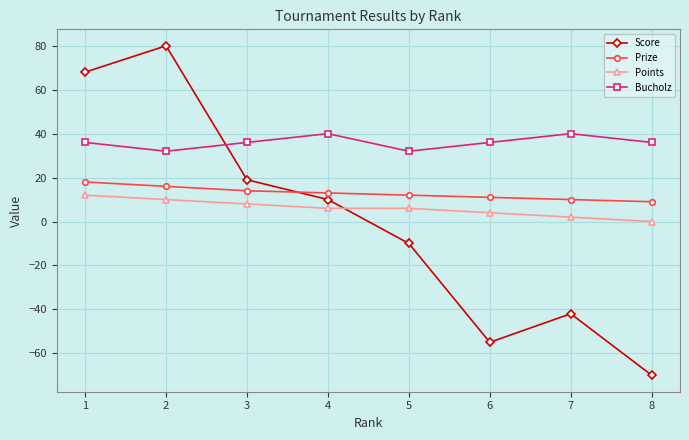

What is the average value of the Bucholz series?

36